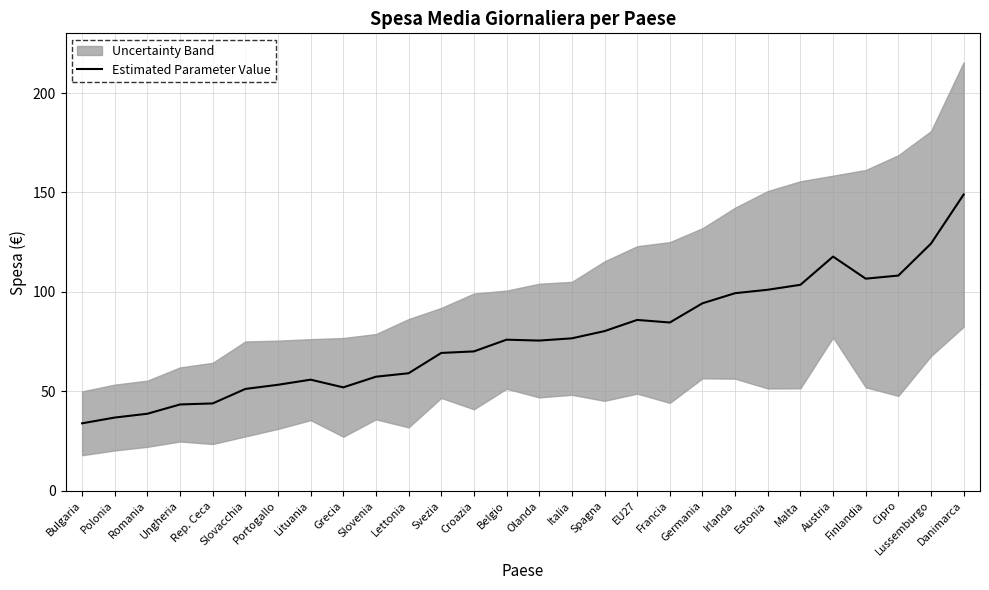

What is the change in value from Portogallo to Olanda?

+22.2